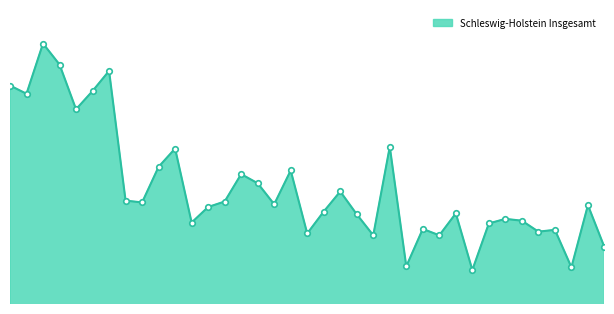

What is the difference between the second highest and minimum values?

225